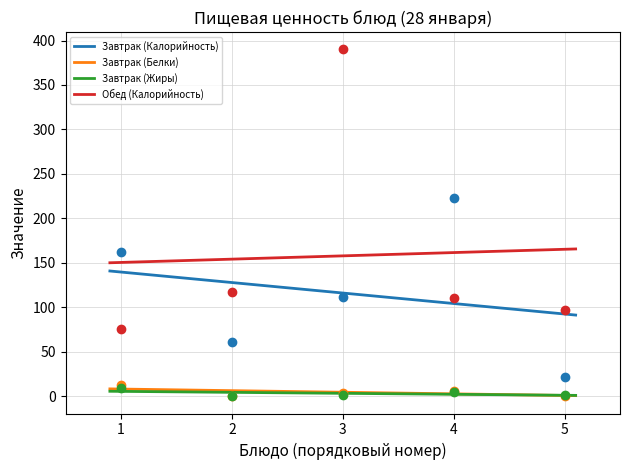

Which series reaches the maximum Y coordinate?

Обед (Калорийность)